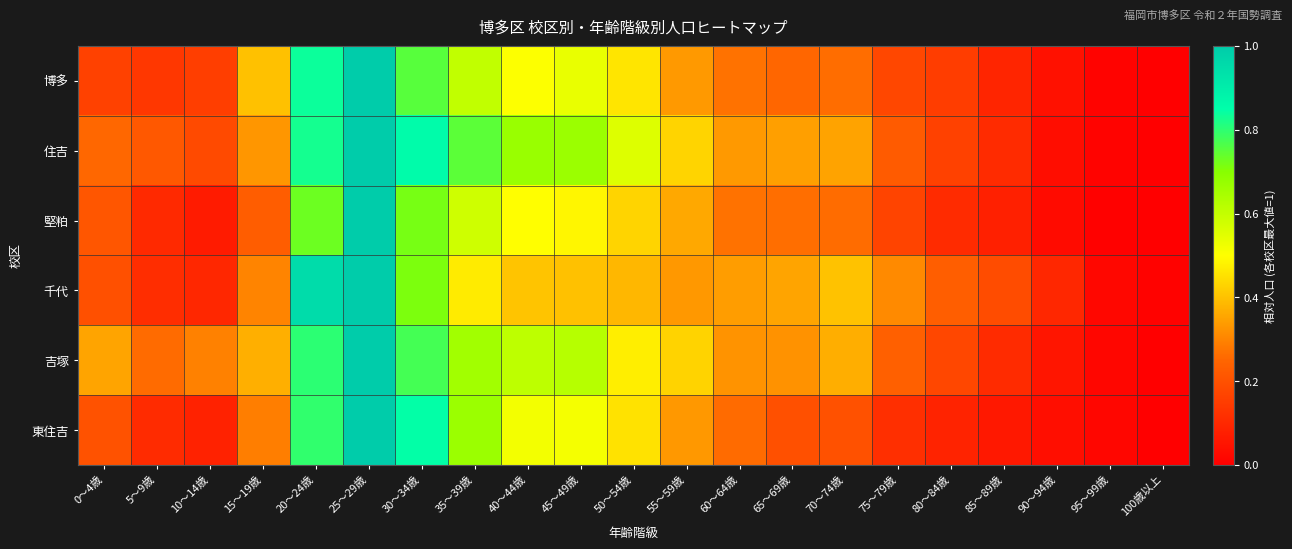

What is the greatest value displayed?

1.0